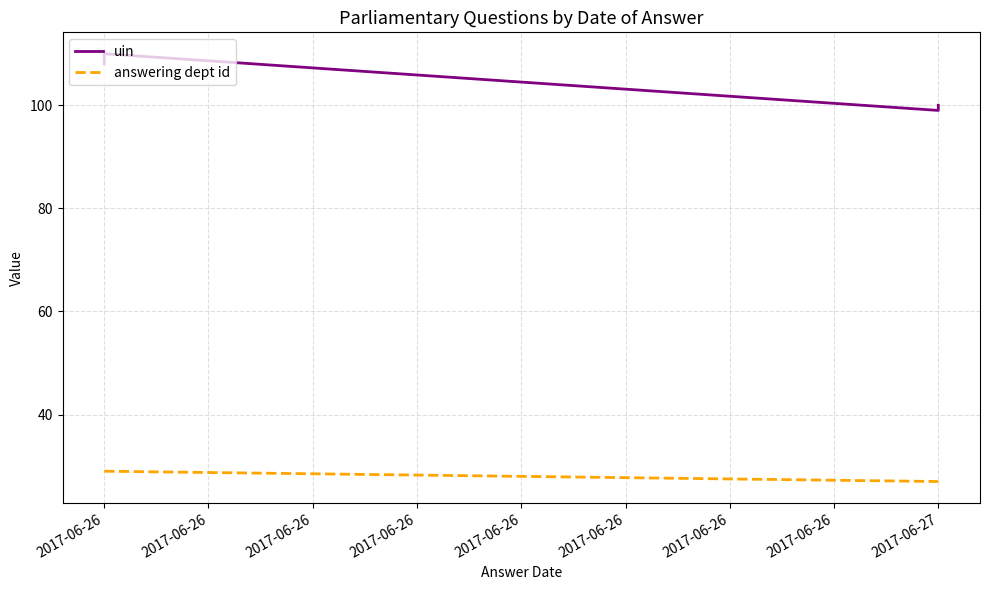

At which category is the sum across all series the highest?

2017-06-26